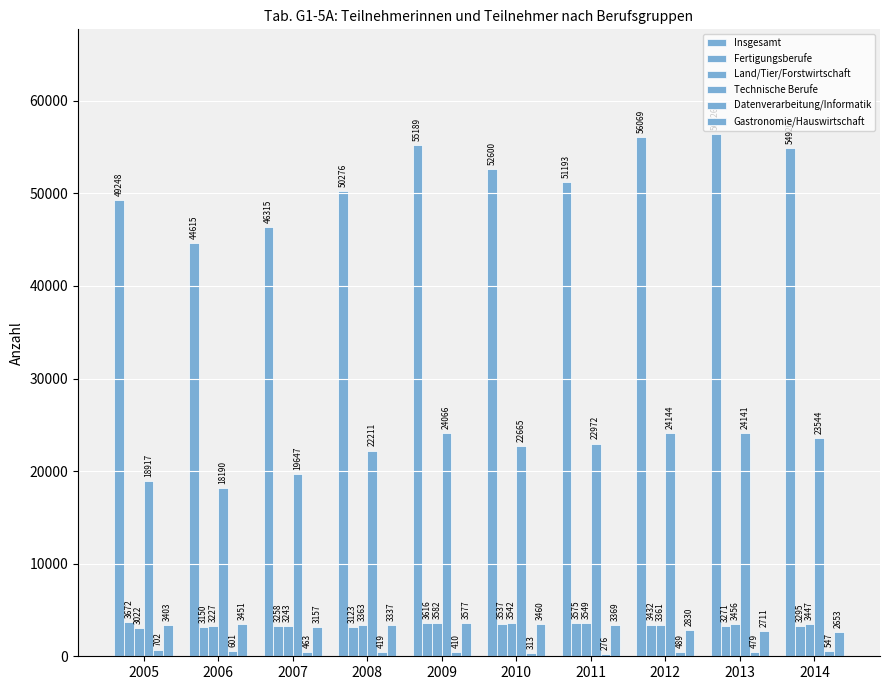

List the labels in order of Datenverarbeitung/Informatik value, smallest first.

2011, 2010, 2009, 2008, 2007, 2013, 2012, 2014, 2006, 2005